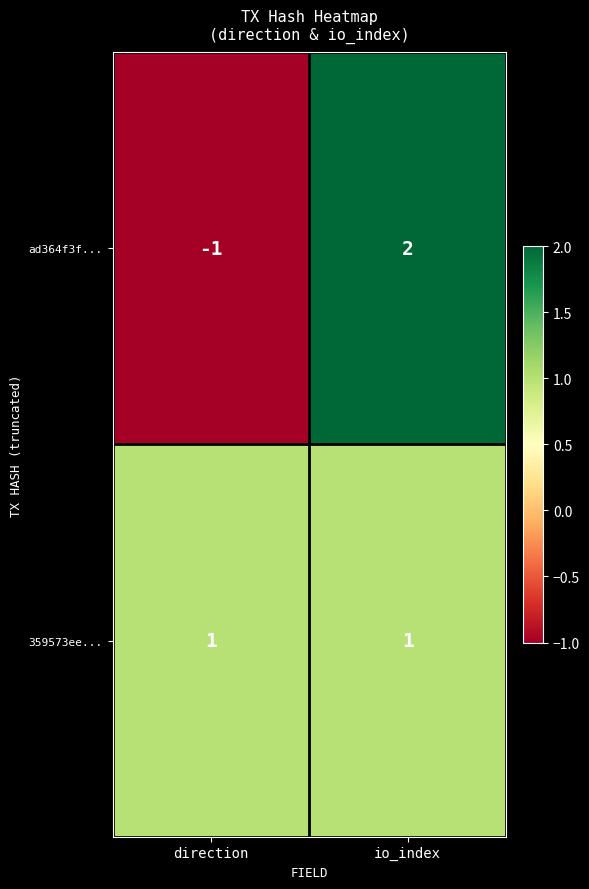

List the series in order of their overall mean, lowest first.

ad364f3f..., 359573ee...